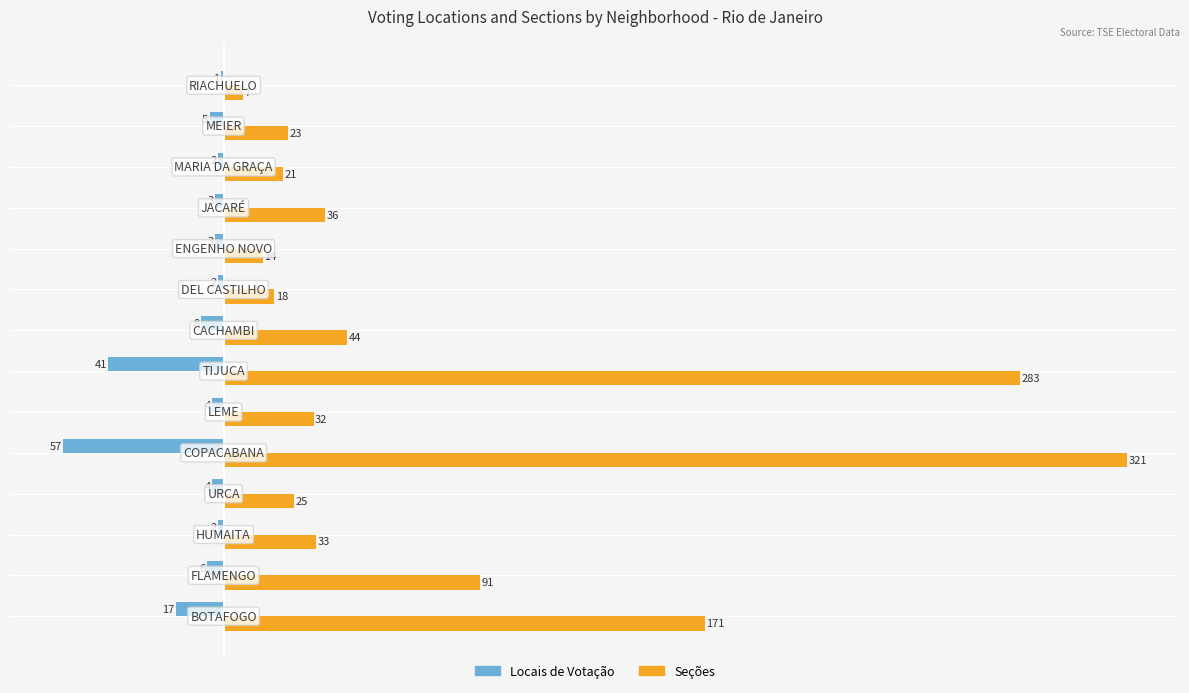

What is the greatest value displayed?

321